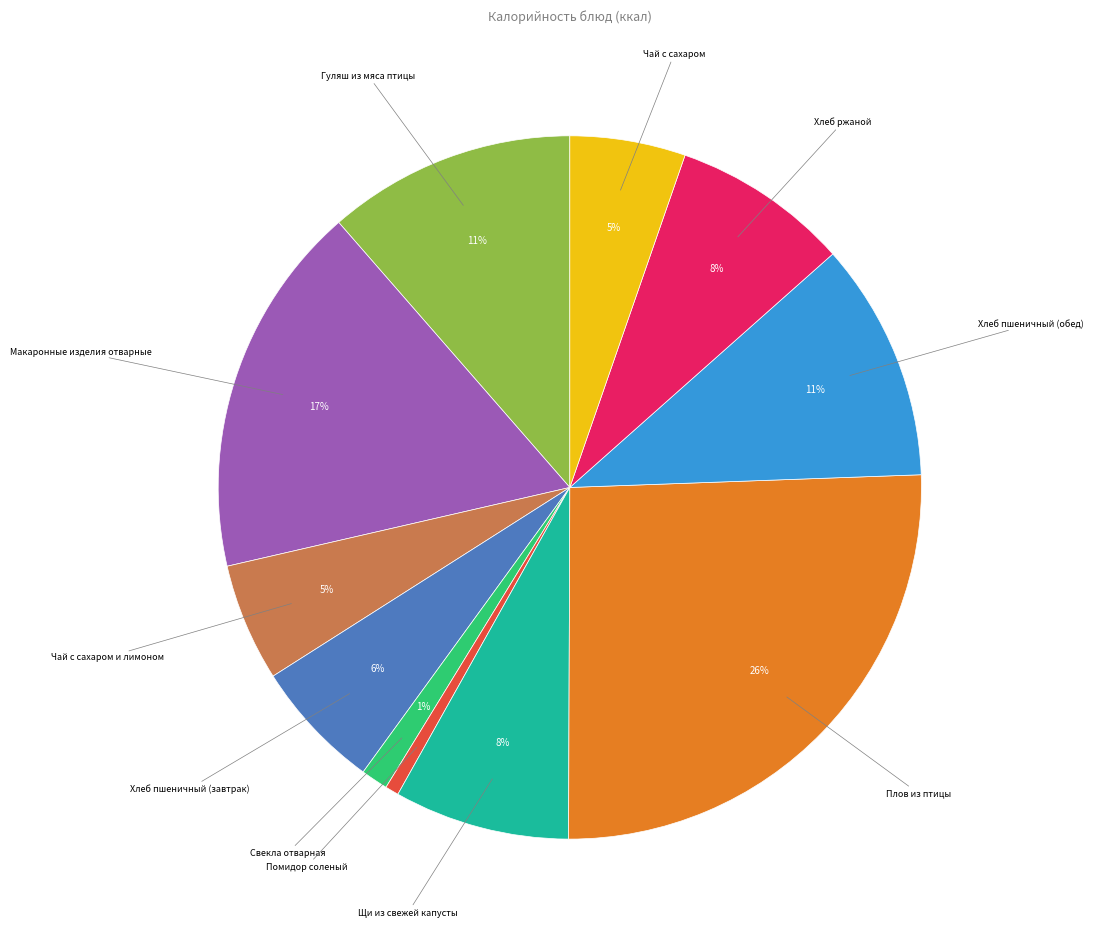

Does any single category account for the majority?

No